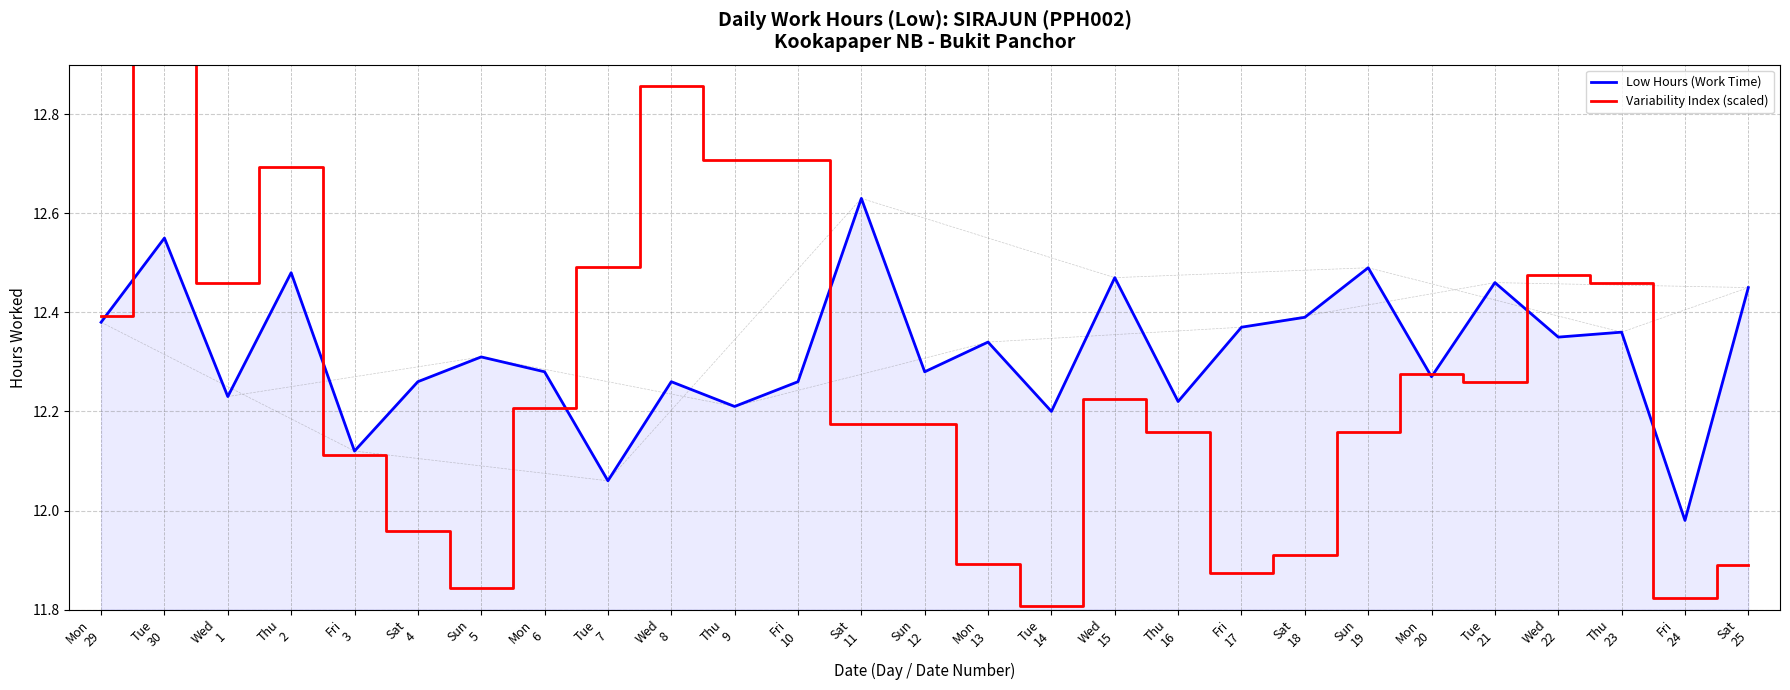

Reading left to right, list all the values displayed in this chart.

Low Hours (Work Time): Mon
29=12.4	Tue
30=12.6	Wed
1=12.2	Thu
2=12.5	Fri
3=12.1	Sat
4=12.3	Sun
5=12.3	Mon
6=12.3	Tue
7=12.1	Wed
8=12.3	Thu
9=12.2	Fri
10=12.3	Sat
11=12.6	Sun
12=12.3	Mon
13=12.3	Tue
14=12.2	Wed
15=12.5	Thu
16=12.2	Fri
17=12.4	Sat
18=12.4	Sun
19=12.5	Mon
20=12.3	Tue
21=12.5	Wed
22=12.3	Thu
23=12.4	Fri
24=12.0	Sat
25=12.4
Variability Index (scaled): Mon
29=12.4	Tue
30=13.2	Wed
1=12.5	Thu
2=12.7	Fri
3=12.1	Sat
4=12.0	Sun
5=11.8	Mon
6=12.2	Tue
7=12.5	Wed
8=12.9	Thu
9=12.7	Fri
10=12.7	Sat
11=12.2	Sun
12=12.2	Mon
13=11.9	Tue
14=11.8	Wed
15=12.2	Thu
16=12.2	Fri
17=11.9	Sat
18=11.9	Sun
19=12.2	Mon
20=12.3	Tue
21=12.3	Wed
22=12.5	Thu
23=12.5	Fri
24=11.8	Sat
25=11.9